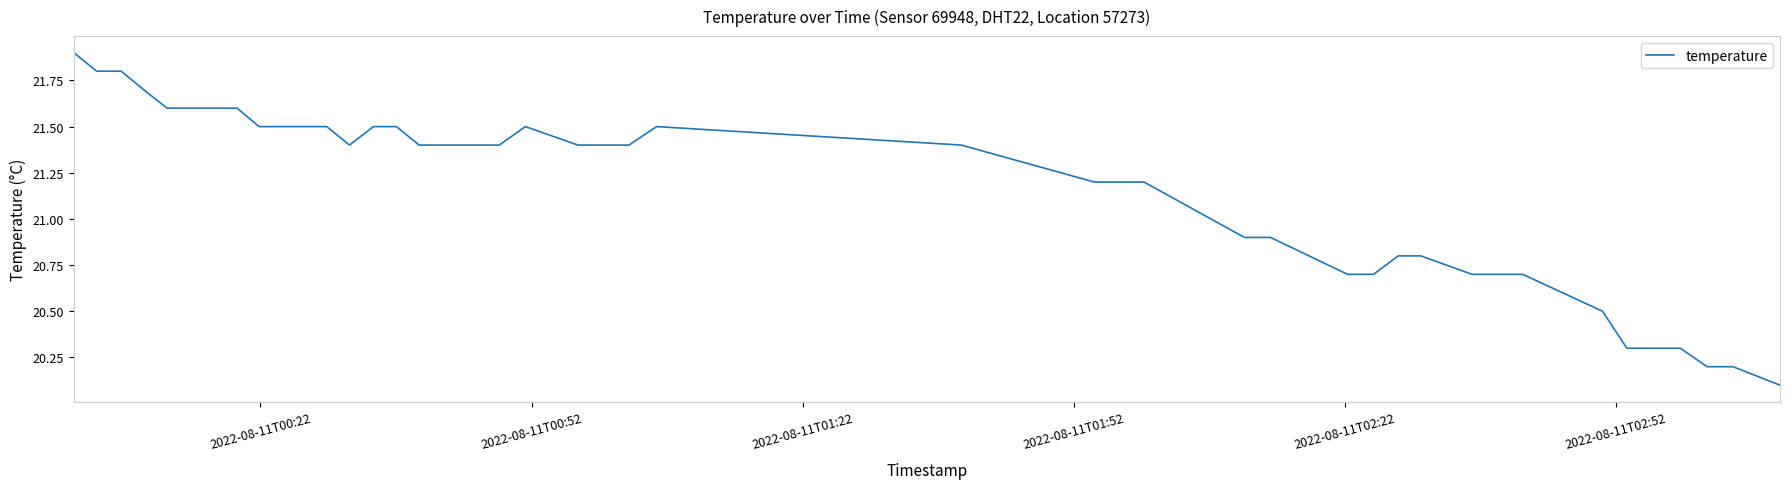

What is the difference between the maximum and minimum values?

1.8